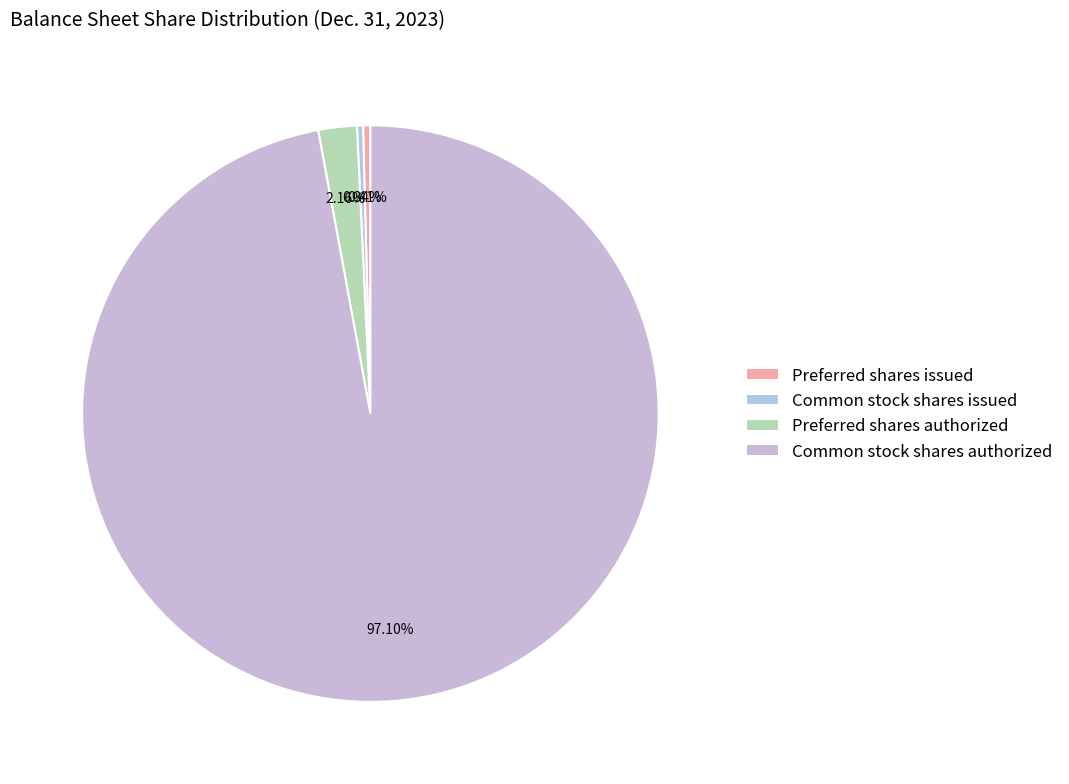

What is the total percentage of Common stock shares issued and Preferred shares authorized?

2.5%